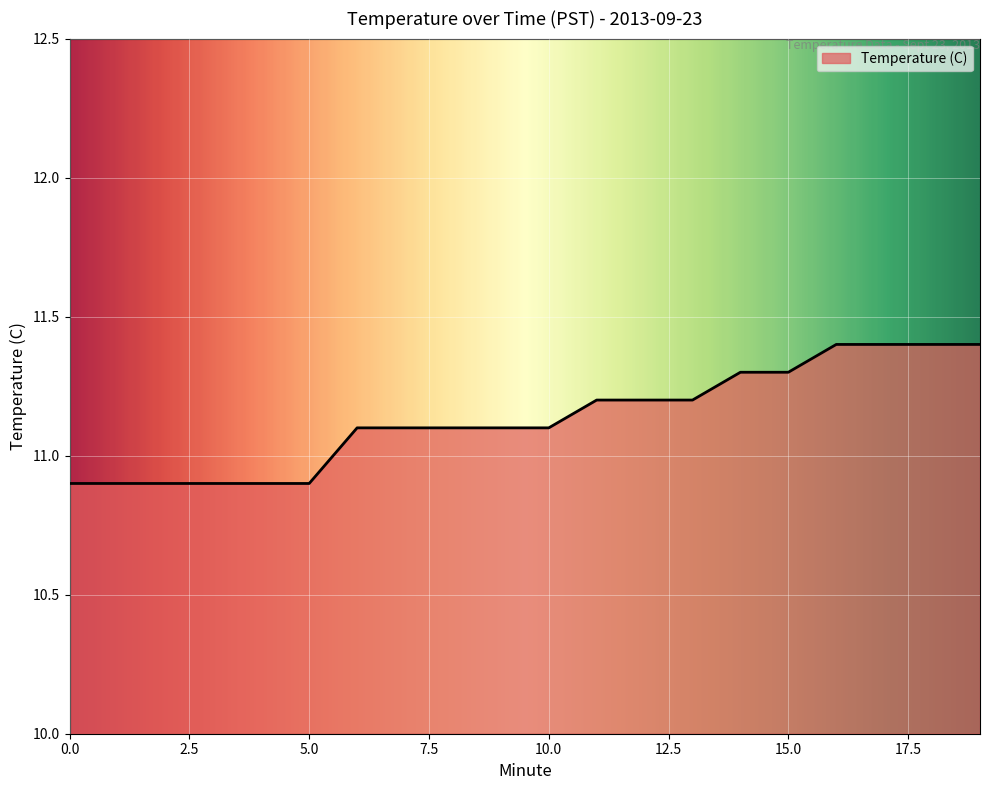

What is the difference between the maximum and minimum values?

0.5